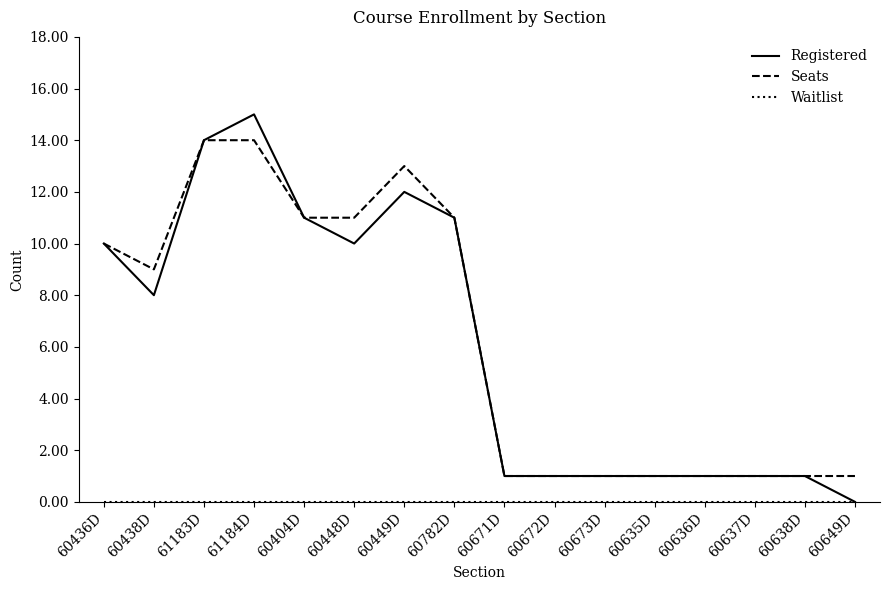

The value of Registered at 60782D is 11. True or false?

True